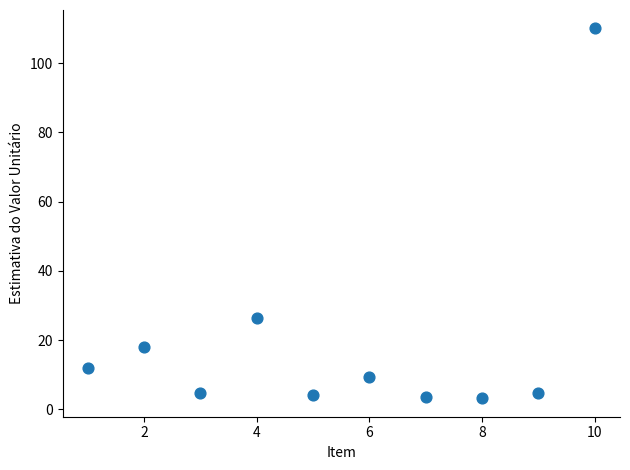

What is the average X value?

5.5